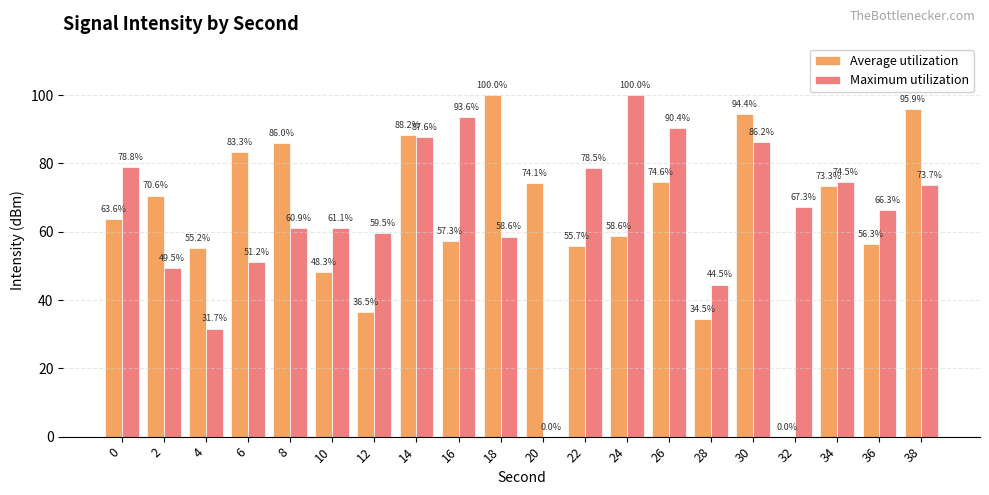

Reading left to right, extract all data points from this chart.

Average utilization: 63.6	70.6	55.2	83.3	86.0	48.3	36.5	88.2	57.3	100.0	74.1	55.7	58.6	74.6	34.5	94.4	0.0	73.3	56.3	95.9
Maximum utilization: 78.8	49.5	31.7	51.2	60.9	61.1	59.5	87.6	93.6	58.6	0.0	78.5	100.0	90.4	44.5	86.2	67.3	74.5	66.3	73.7